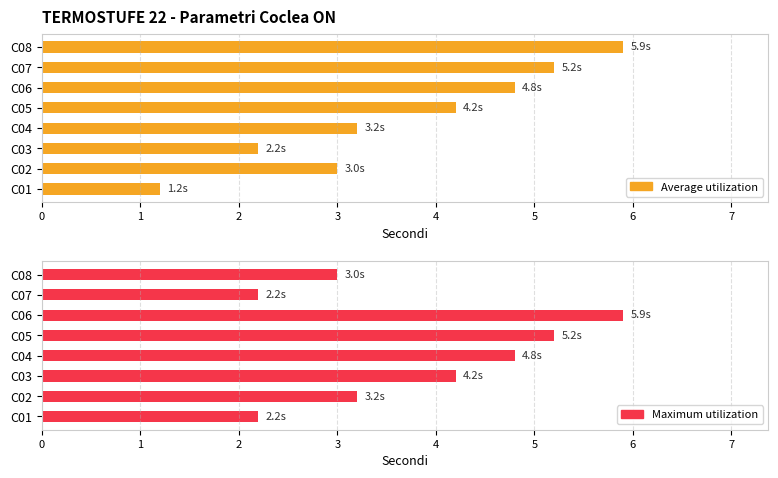

What is the value of the Average utilization bar at the 8th from the left?

5.9